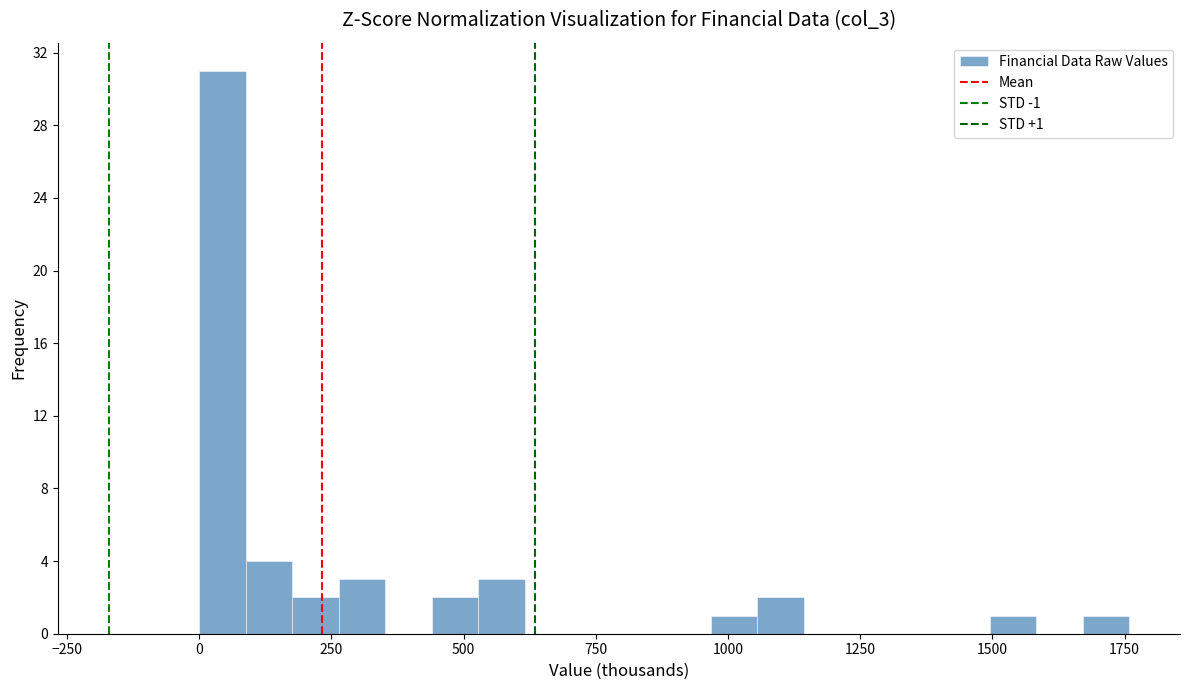

Read against the x-axis, roughly where is the centre of the tallest bar?

50